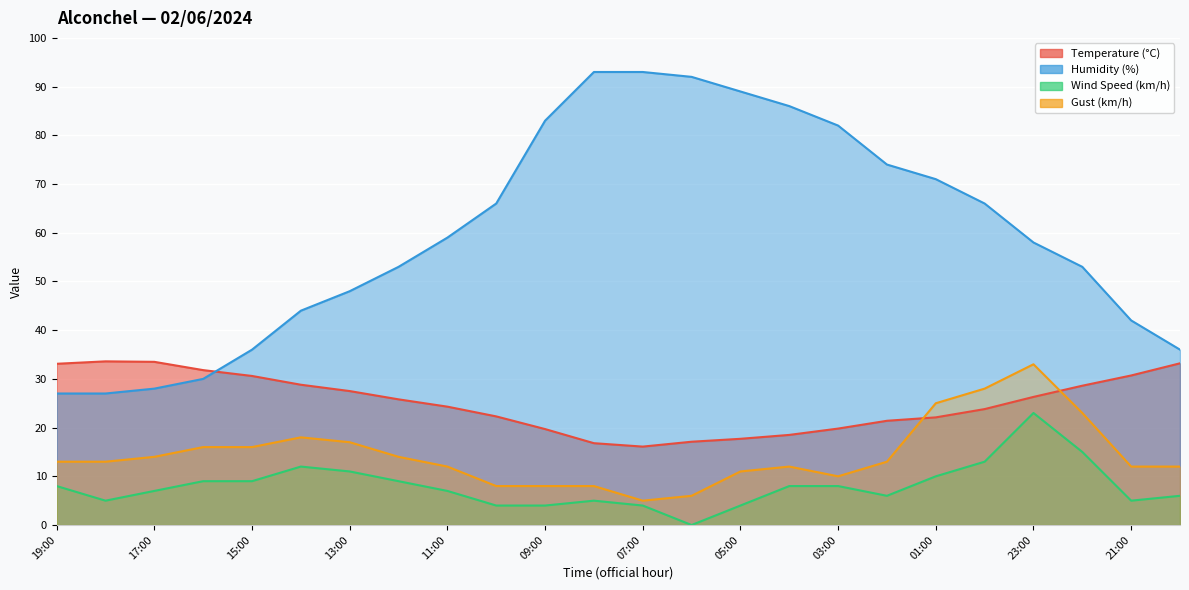

Which category has the lowest value in the Humidity (%) series?

19:00